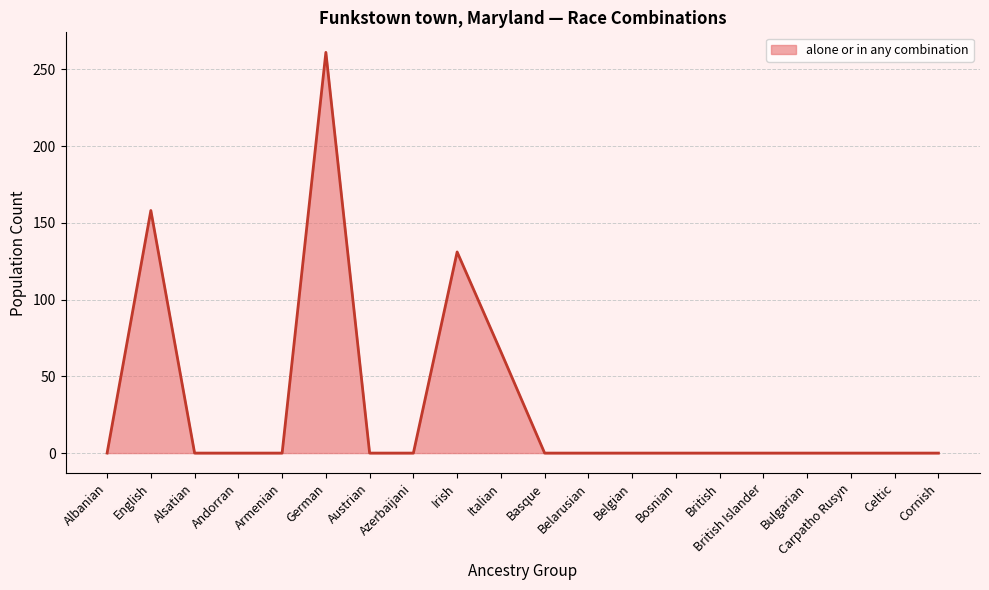

Where is the data nearest to the value 130?

Irish